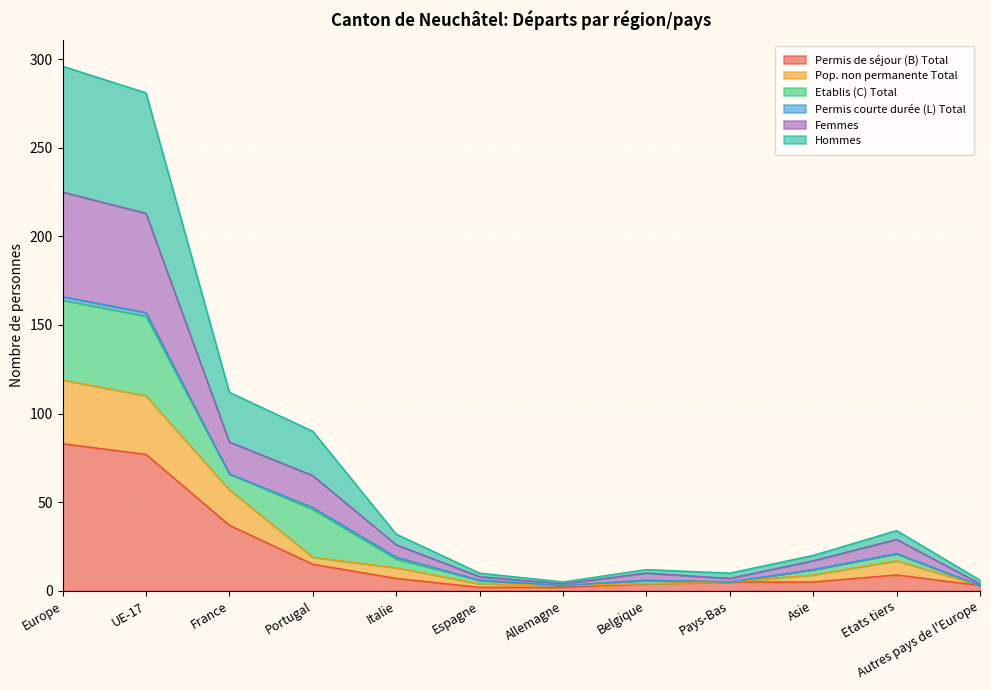

True or false: Pop. non permanente Total and Hommes intersect in this chart.

False